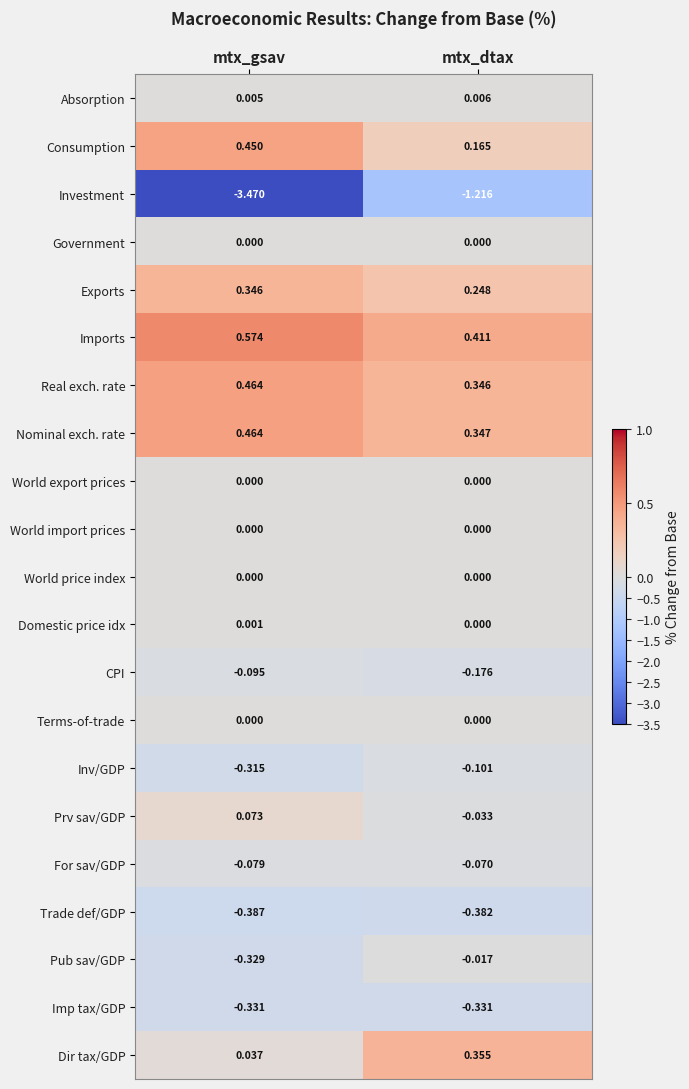

Count the number of data series in this chart.

21